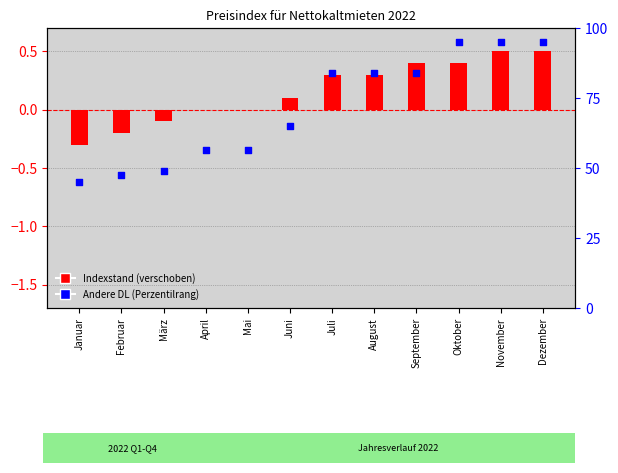

Which series has the largest total across all categories?

Andere DL (Perzentilrang)